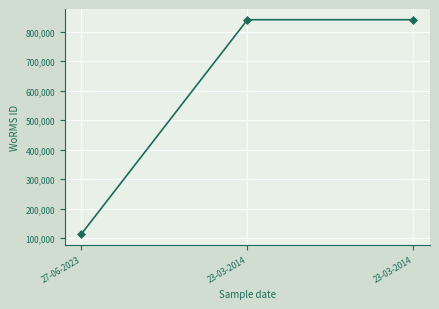

Read the value at 23-03-2014, to the nearest 10.

840110